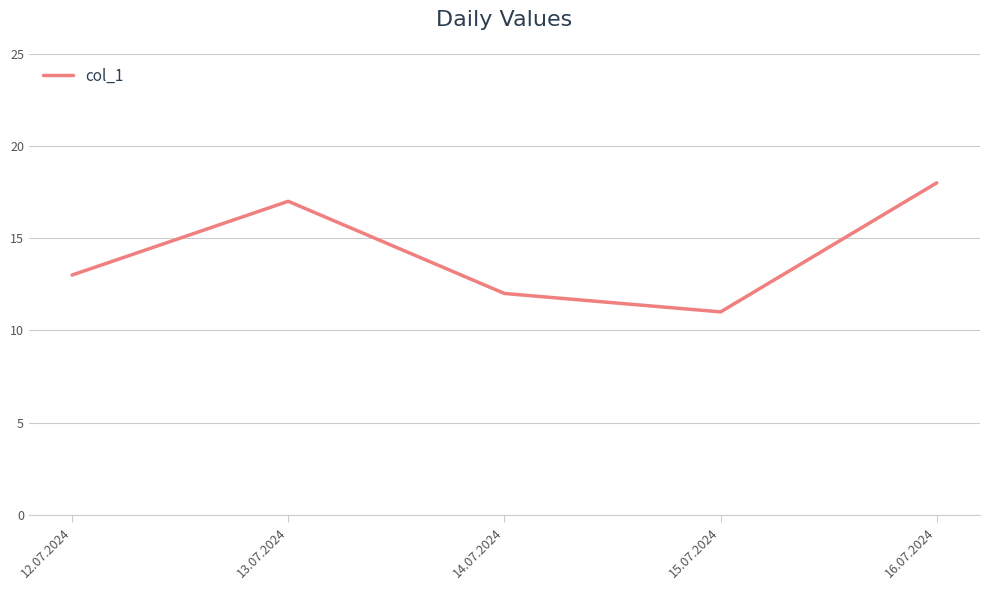

What is the difference between the second highest and second lowest values?

5